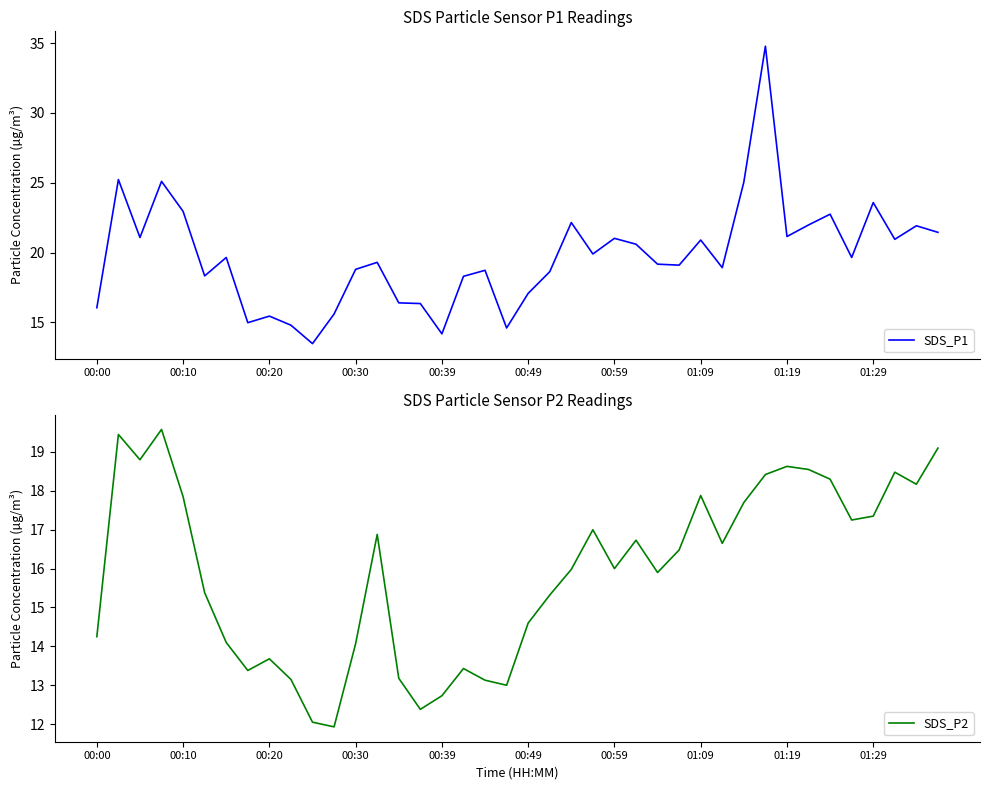

What is the maximum value for SDS_P1?

34.8